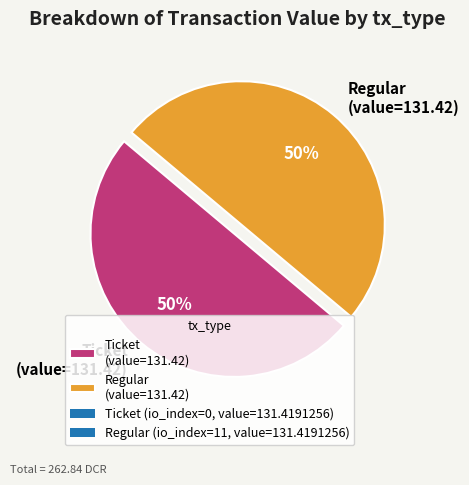

What is the ratio of the value at Regular (value=131.42) to the value at Ticket (value=131.42)?

1.0